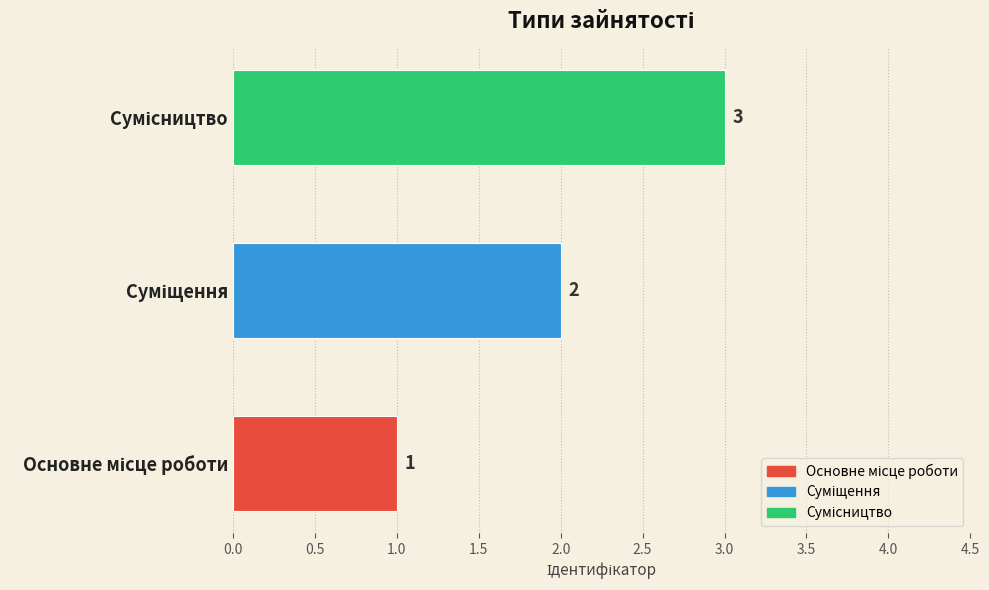

How many values are between 1 and 3?

3